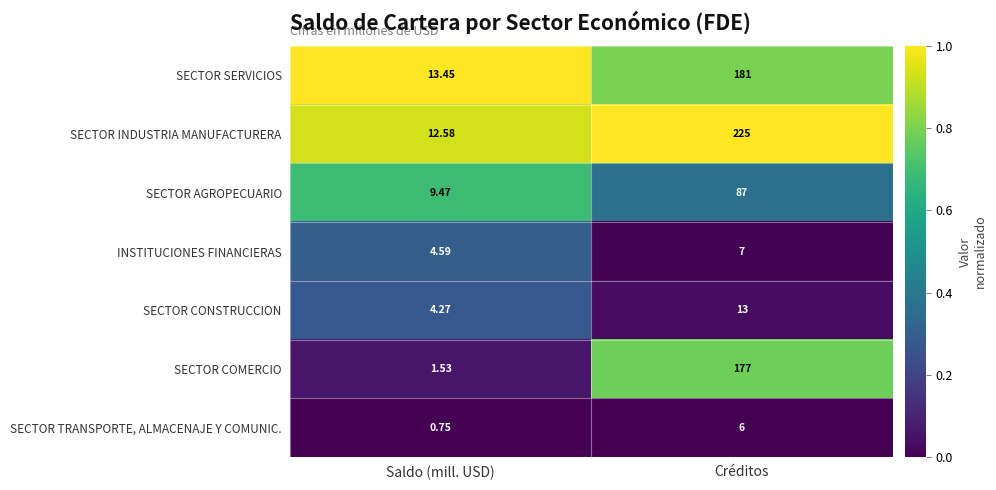

At Saldo (mill. USD), list the series in order from smallest to largest.

SECTOR TRANSPORTE, ALMACENAJE Y COMUNIC., SECTOR COMERCIO, SECTOR CONSTRUCCION, INSTITUCIONES FINANCIERAS, SECTOR AGROPECUARIO, SECTOR INDUSTRIA MANUFACTURERA, SECTOR SERVICIOS